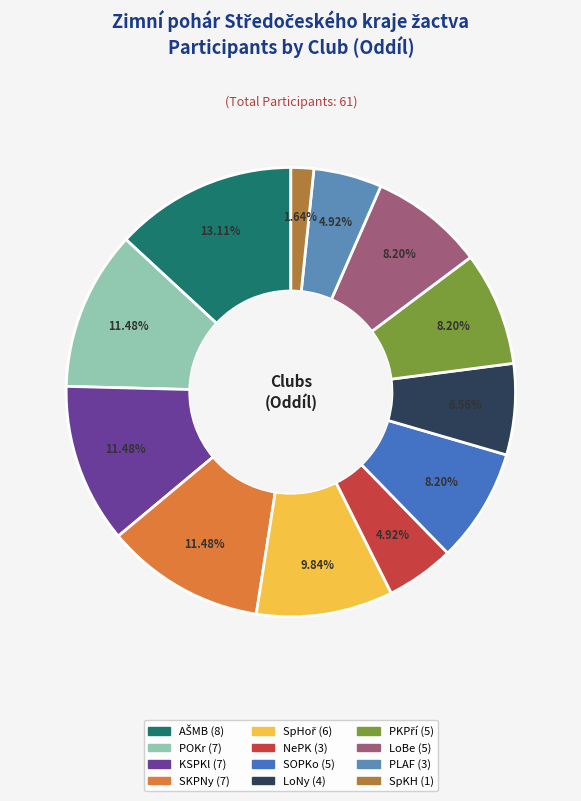

How many segments does this pie chart have?

12